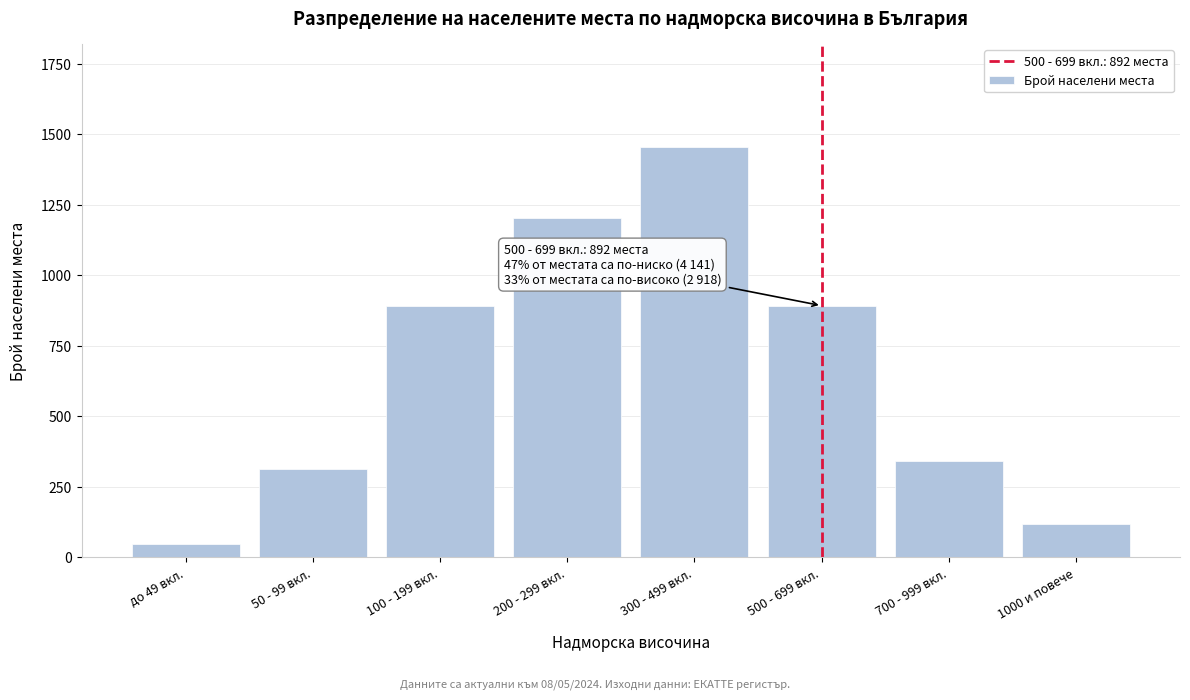

What is the change in value from 50 - 99 вкл. to 500 - 699 вкл.?

+580